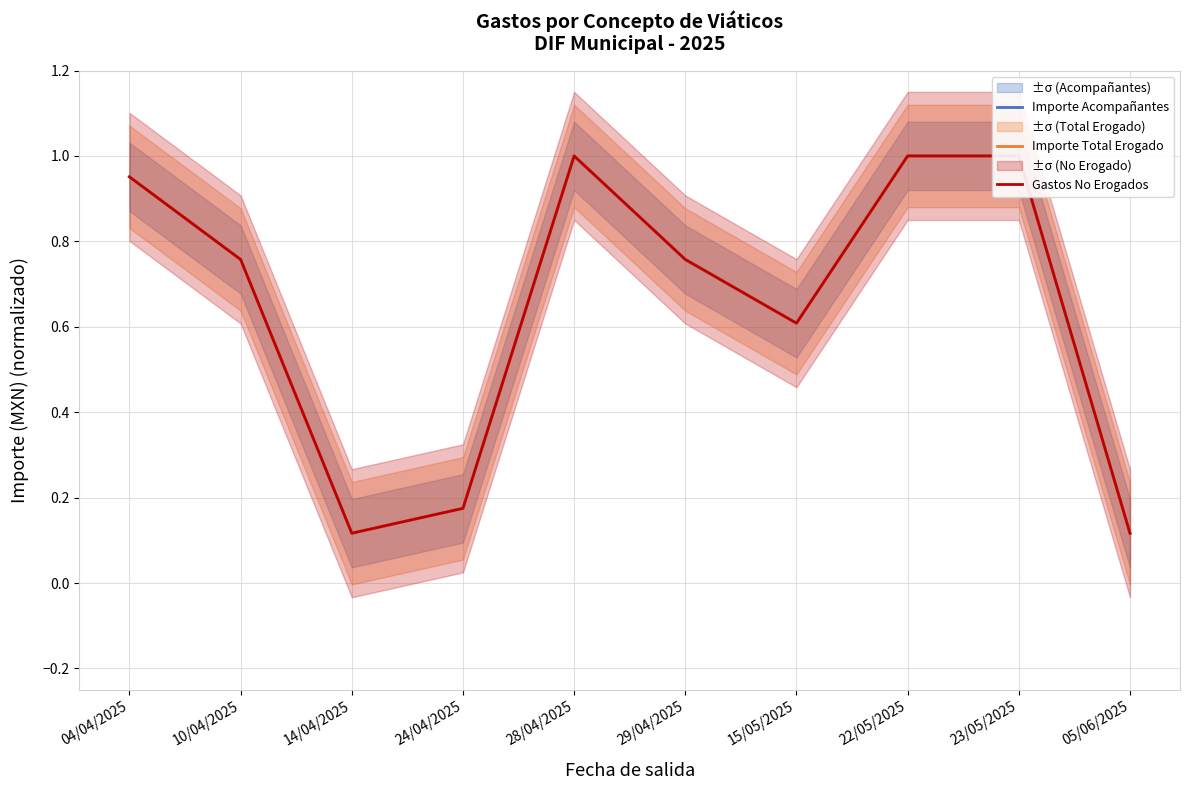

Which series has the largest total across all categories?

Importe Acompañantes